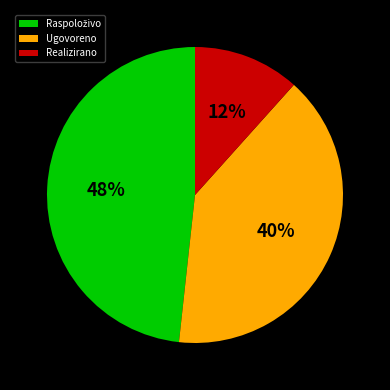

The Ugovoreno slice represents 30% of the pie. True or false?

False